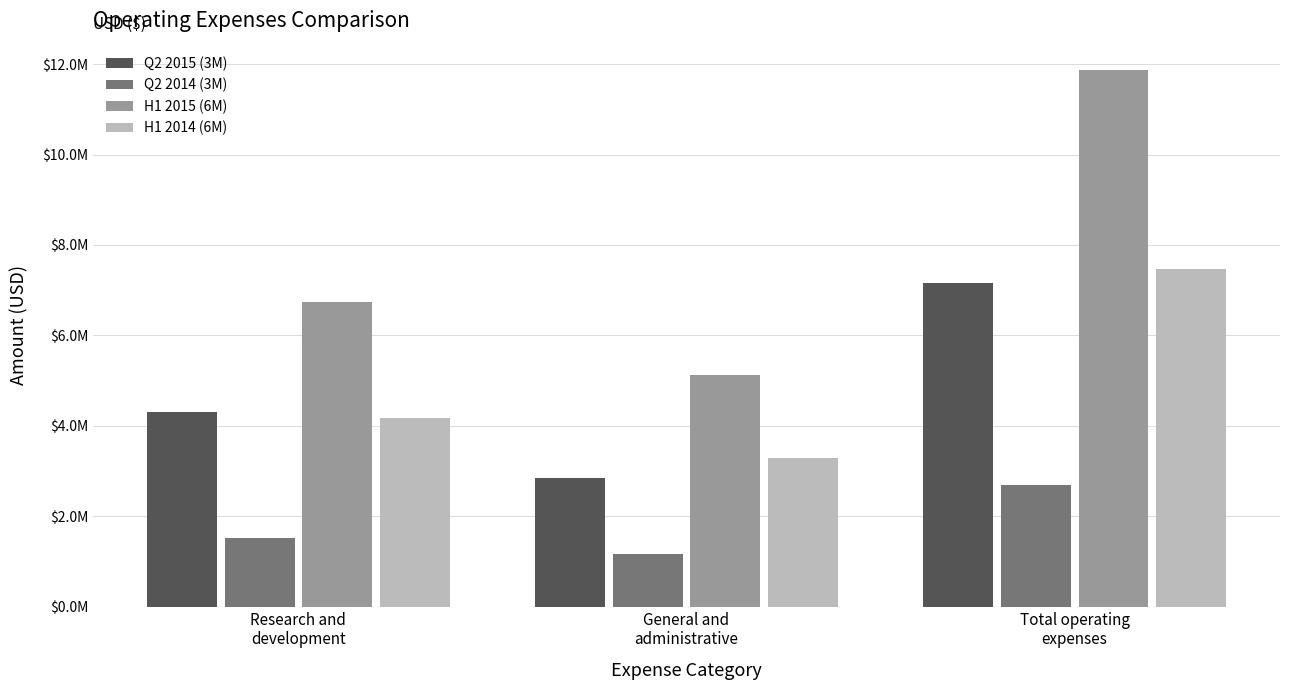

At General and
administrative, list the series in order from largest to smallest.

H1 2015 (6M), H1 2014 (6M), Q2 2015 (3M), Q2 2014 (3M)